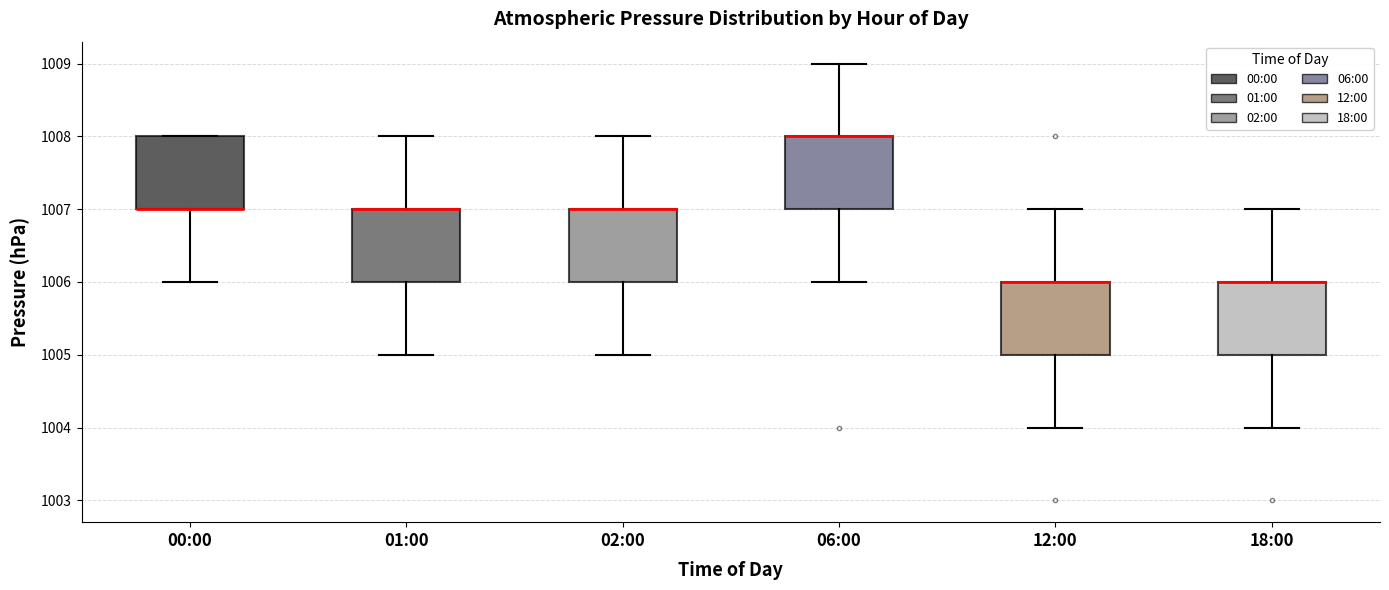

Reading left to right, read every box against the y-axis: the position of its median line, the range the box covers, and the ends of its whiskers. The values are not printed on the chart, so give them approximately, as read against the axis.

00:00: median 1007 (drawn on the box's lower edge), box 1007 to 1008, whiskers 1006 to 1008
01:00: median 1007 (drawn on the box's upper edge), box 1006 to 1007, whiskers 1005 to 1008
02:00: median 1007 (drawn on the box's upper edge), box 1006 to 1007, whiskers 1005 to 1008
06:00: median 1008 (drawn on the box's upper edge), box 1007 to 1008, whiskers 1006 to 1009
12:00: median 1006 (drawn on the box's upper edge), box 1005 to 1006, whiskers 1004 to 1007
18:00: median 1006 (drawn on the box's upper edge), box 1005 to 1006, whiskers 1004 to 1007